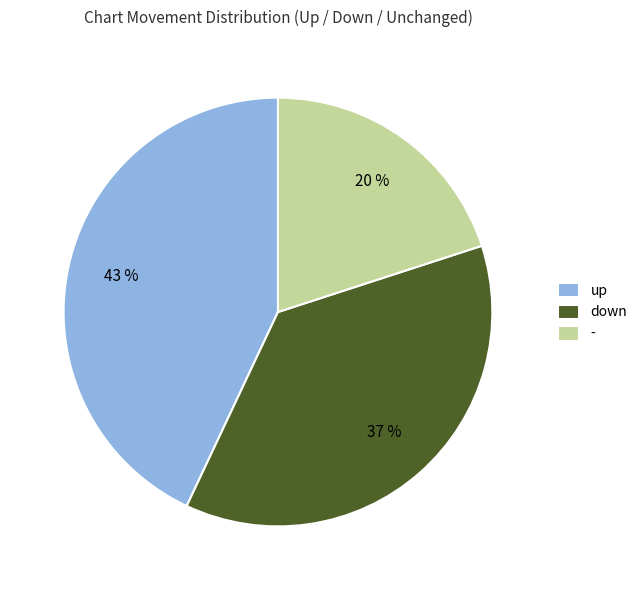

Is the sum of down and - greater than half?

Yes